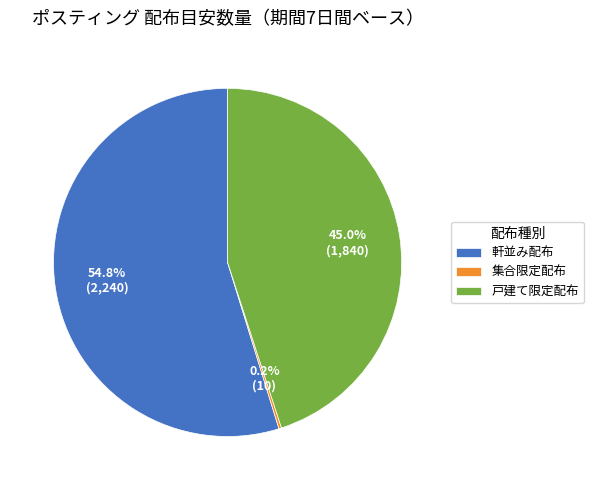

Is there a majority slice in this chart?

Yes